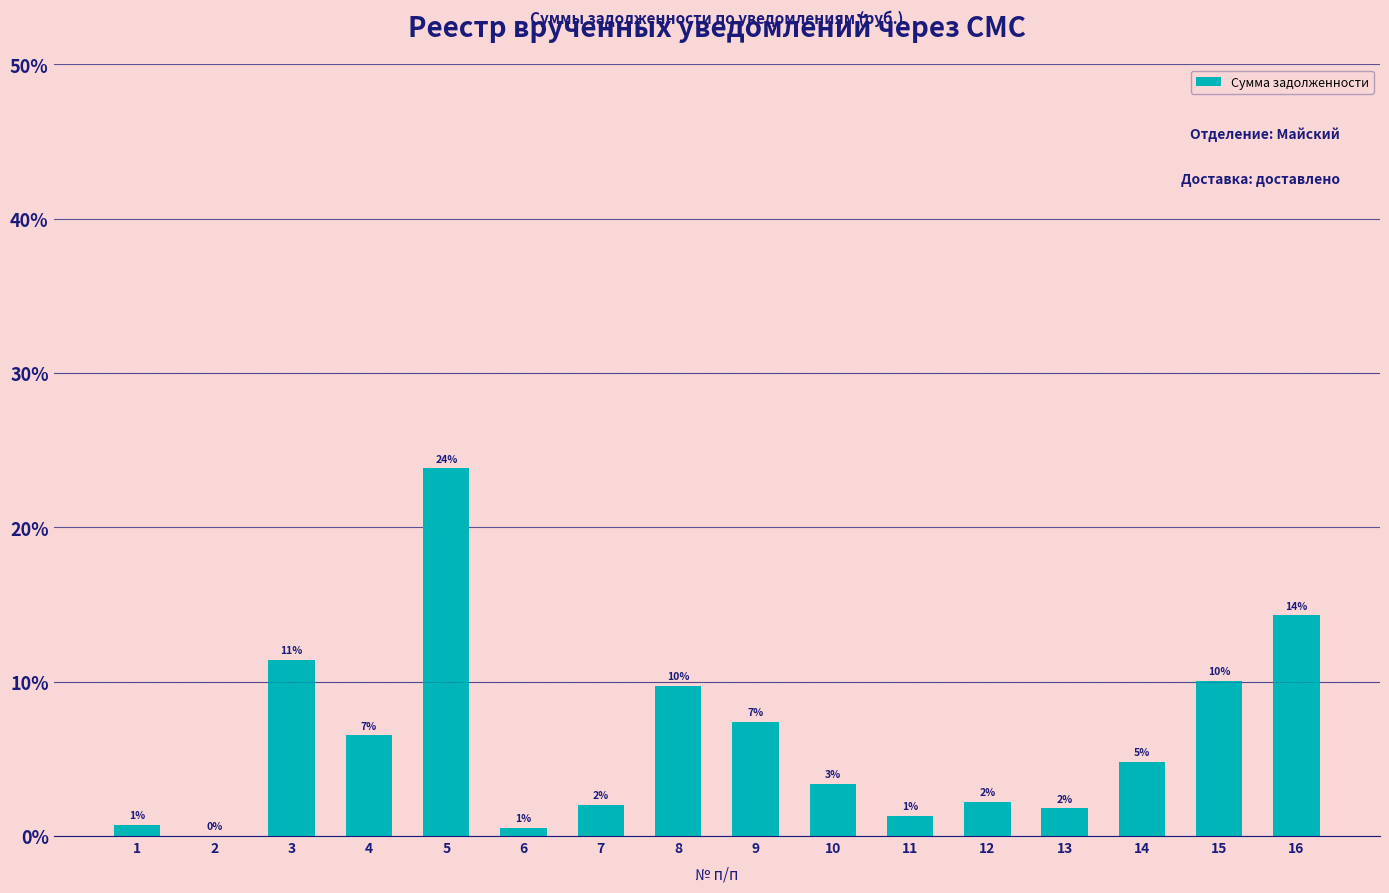

Which has a higher value, 13 or 10?

10